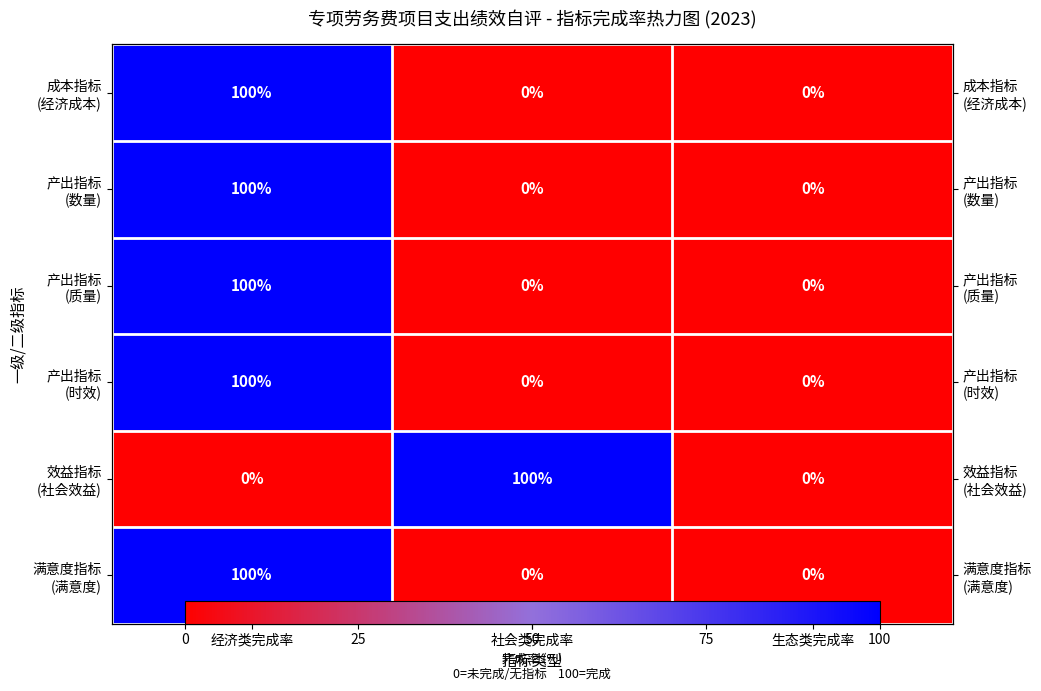

Which label corresponds to the smallest value in the chart?

社会类完成率